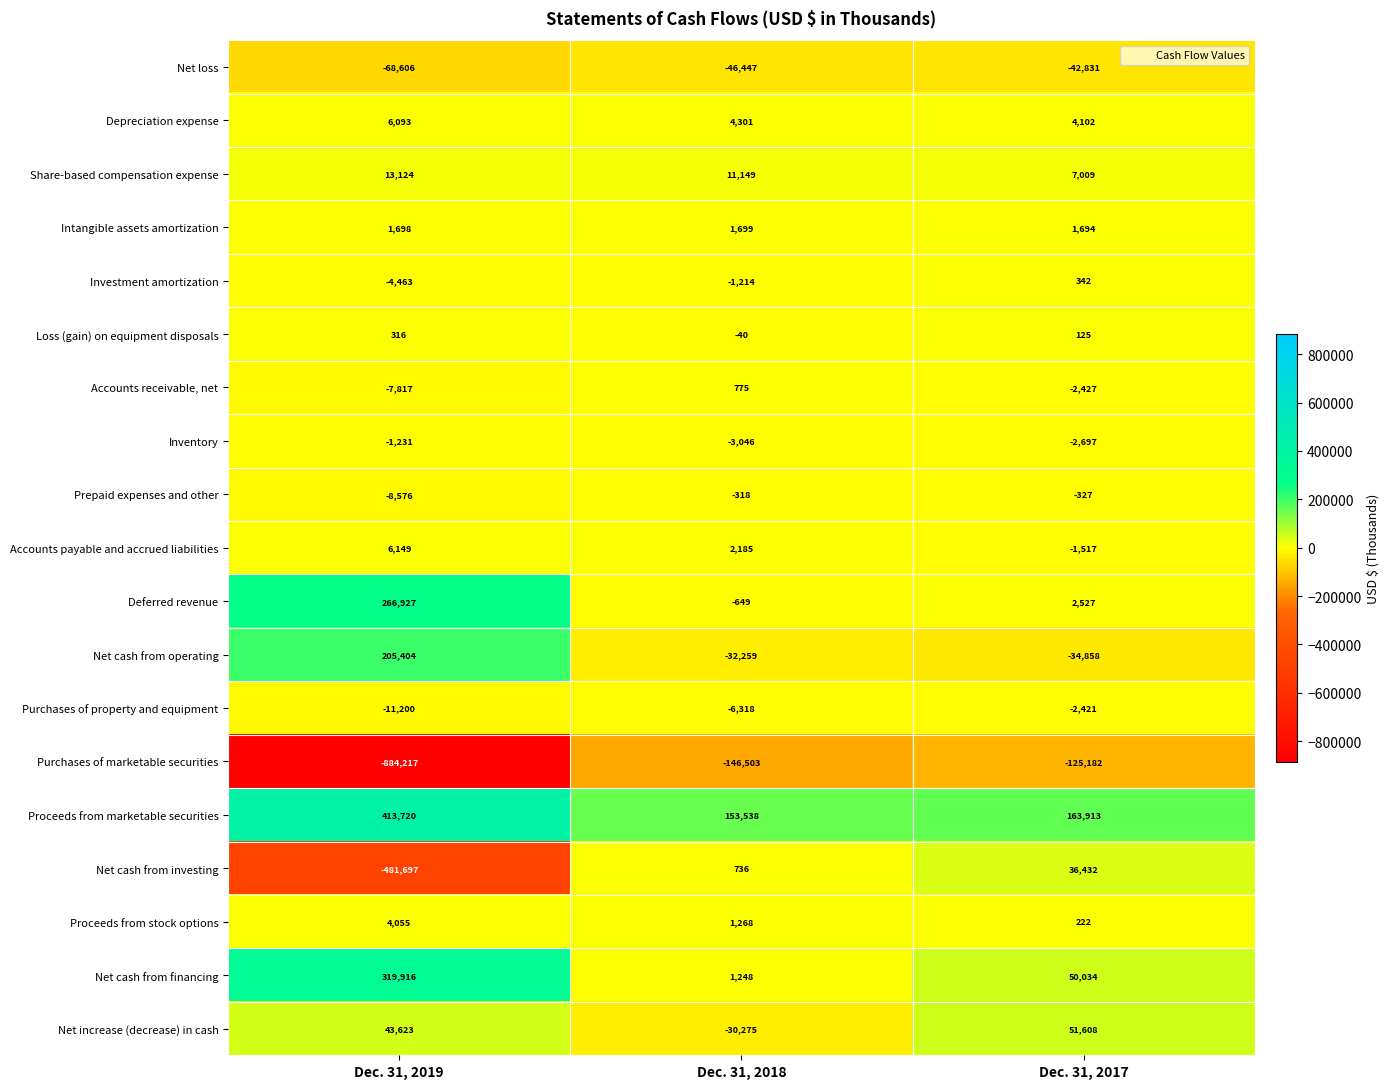

Is the value of Net cash from operating at Dec. 31, 2019 greater than the value of Net cash from investing at Dec. 31, 2019?

Yes